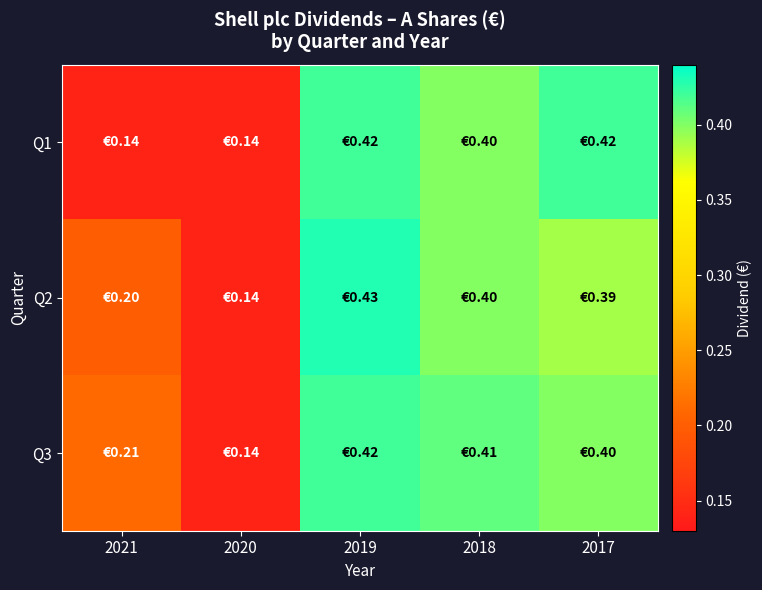

List the series in order of their overall mean, lowest first.

Q1, Q2, Q3